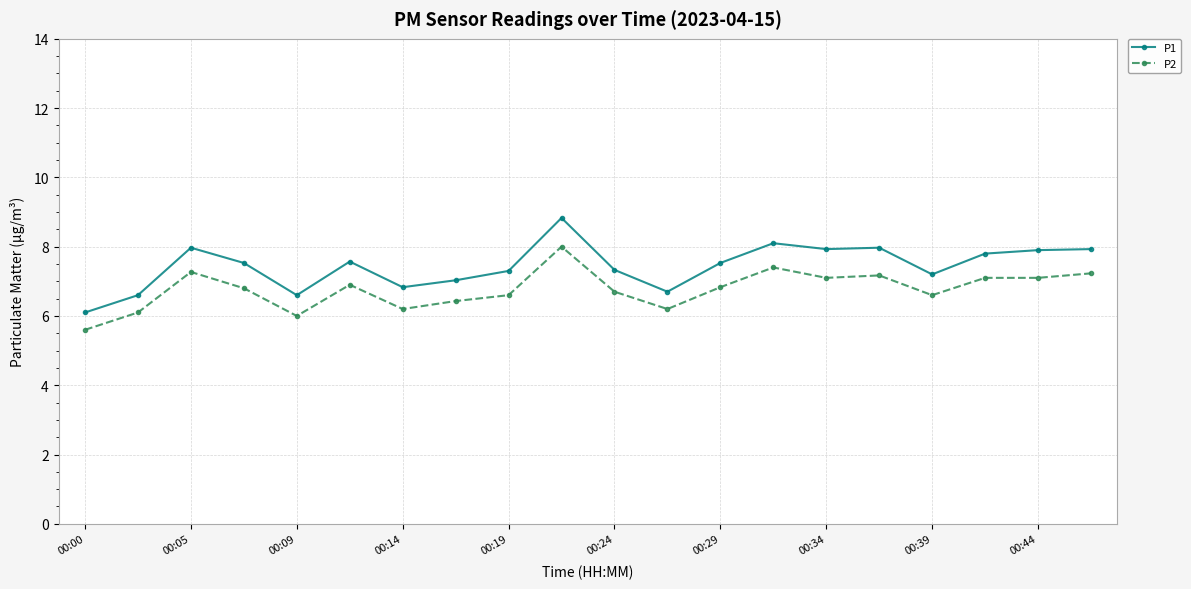

Which series has the largest total across all categories?

P1